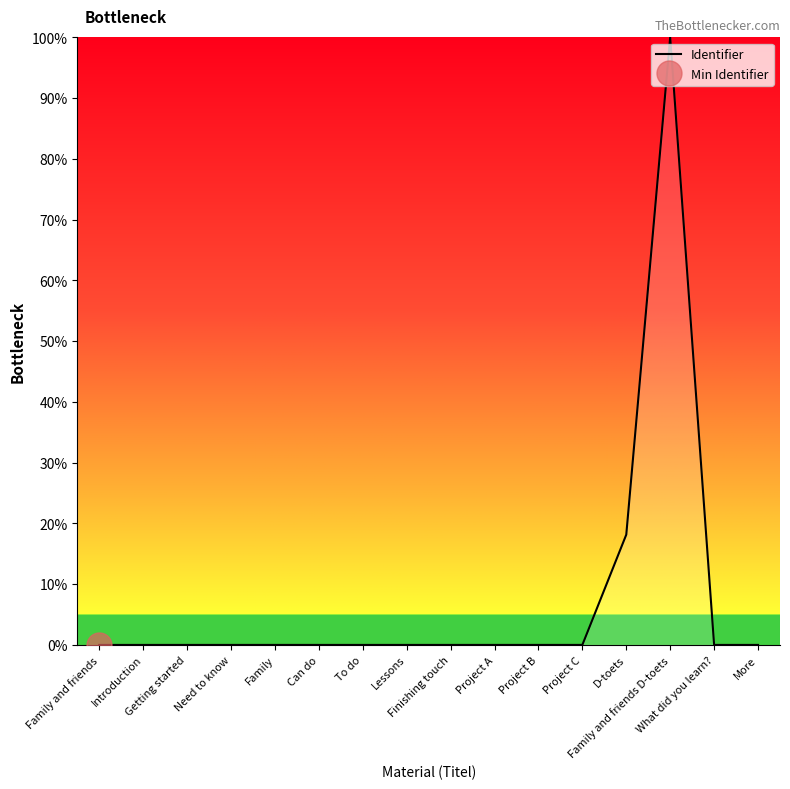

Is it true that the value at Project A is 0.0?

True